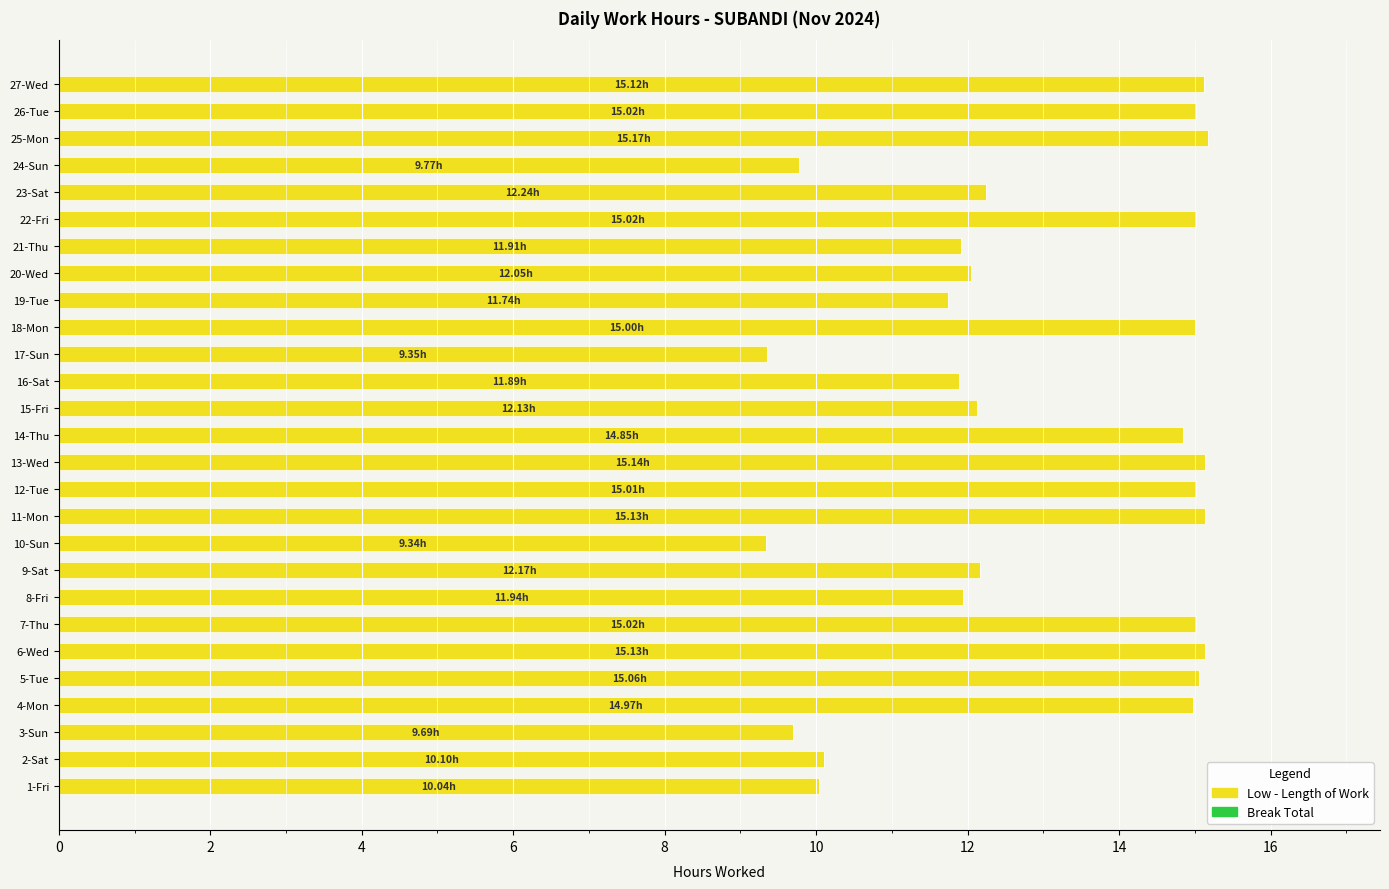

What is the sum of the values at 19-Tue and 7-Thu?

26.8